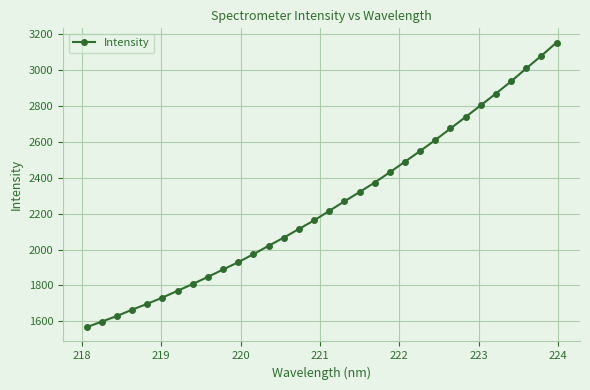

What is the value of the 13th point from the left?

2020.8